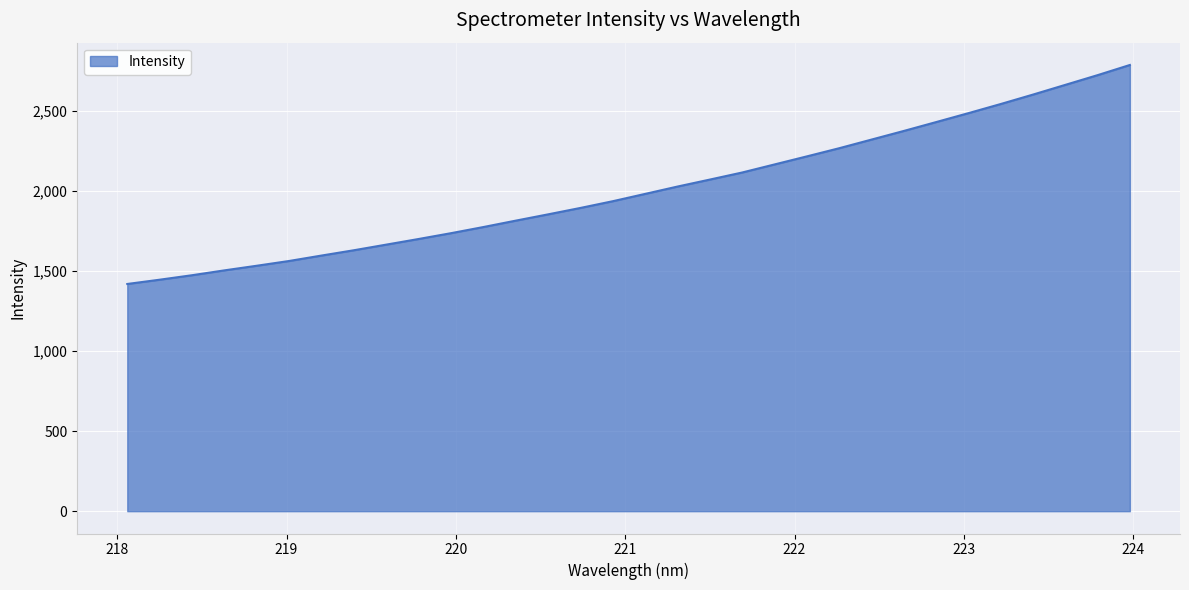

What is the difference between the maximum and minimum values?

1368.7